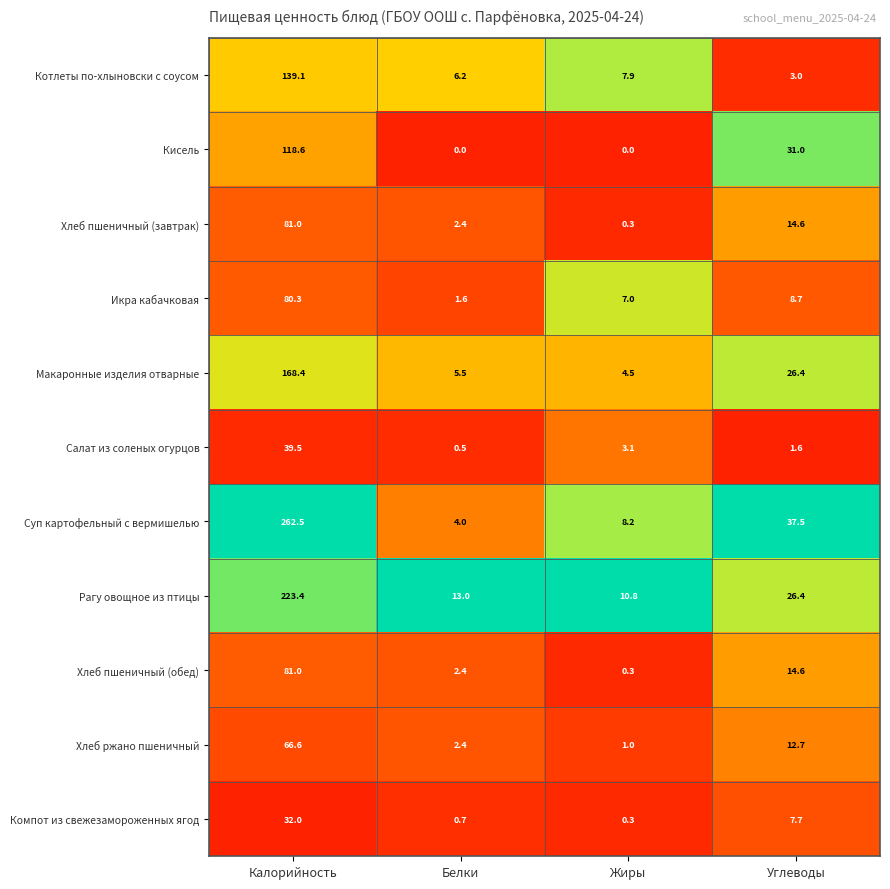

The value of Хлеб пшеничный (обед) at Калорийность is 23.2. True or false?

False